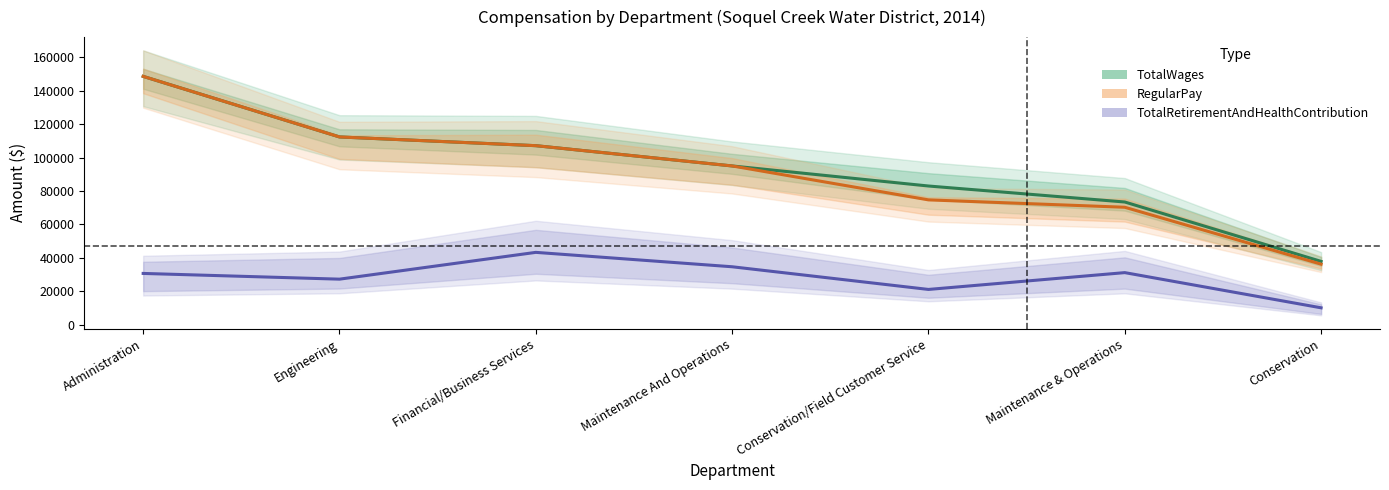

Is the value of TotalRetirementAndHealthContribution at Conservation greater than the value of RegularPay at Engineering?

No